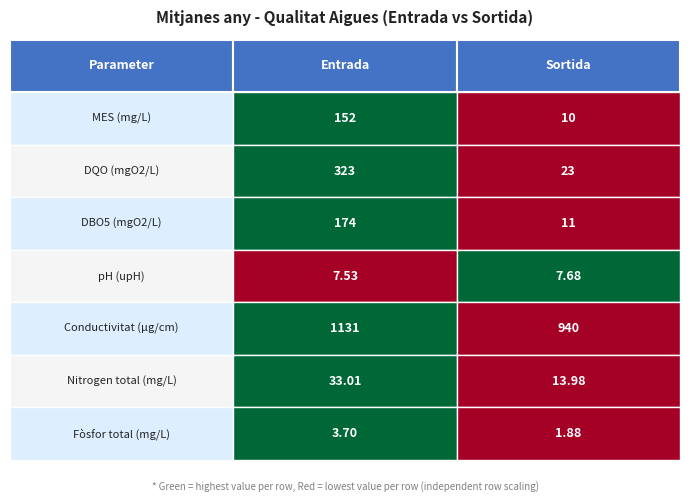

Between 0 and 1, which series saw the biggest shift?

DQO (mgO2/L)